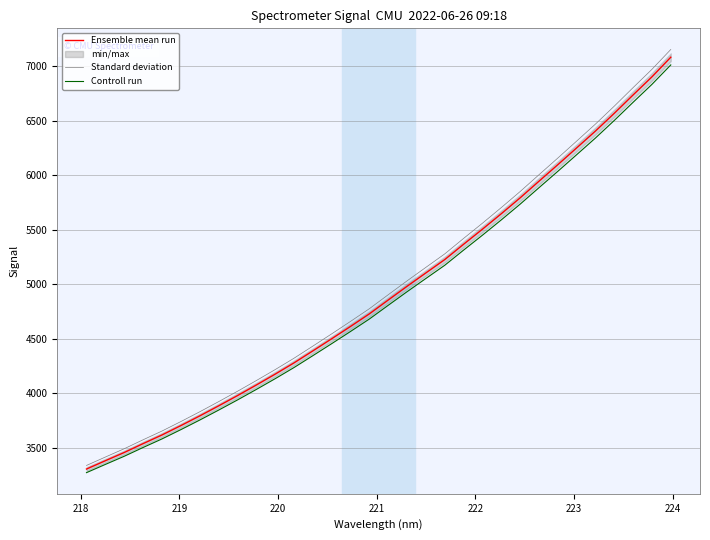

At how many categories does at least one series exceed 6913?

2